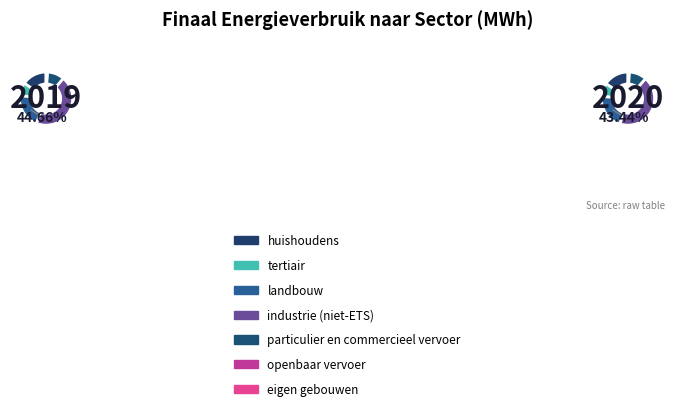

Is the sum of openbaar vervoer and huishoudens greater than half?

No